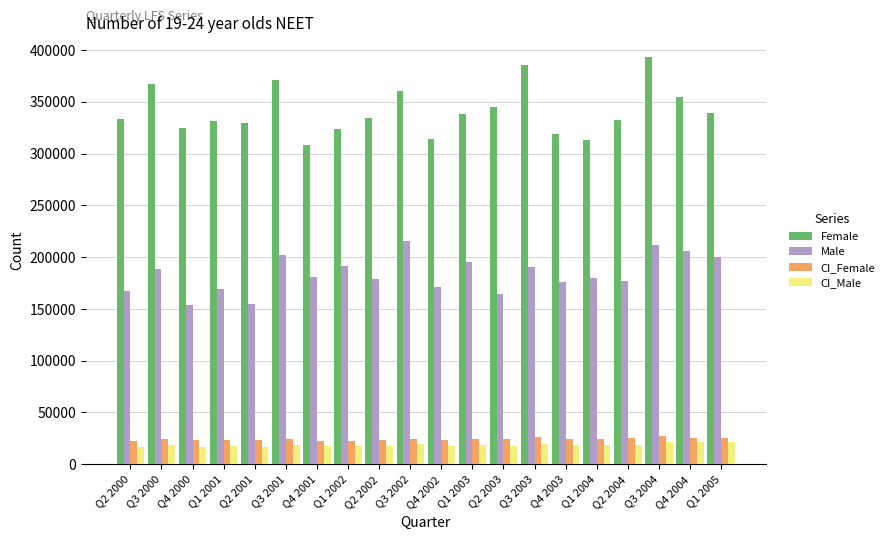

What is the difference between the second highest and minimum values in the CI_Female series?

4000